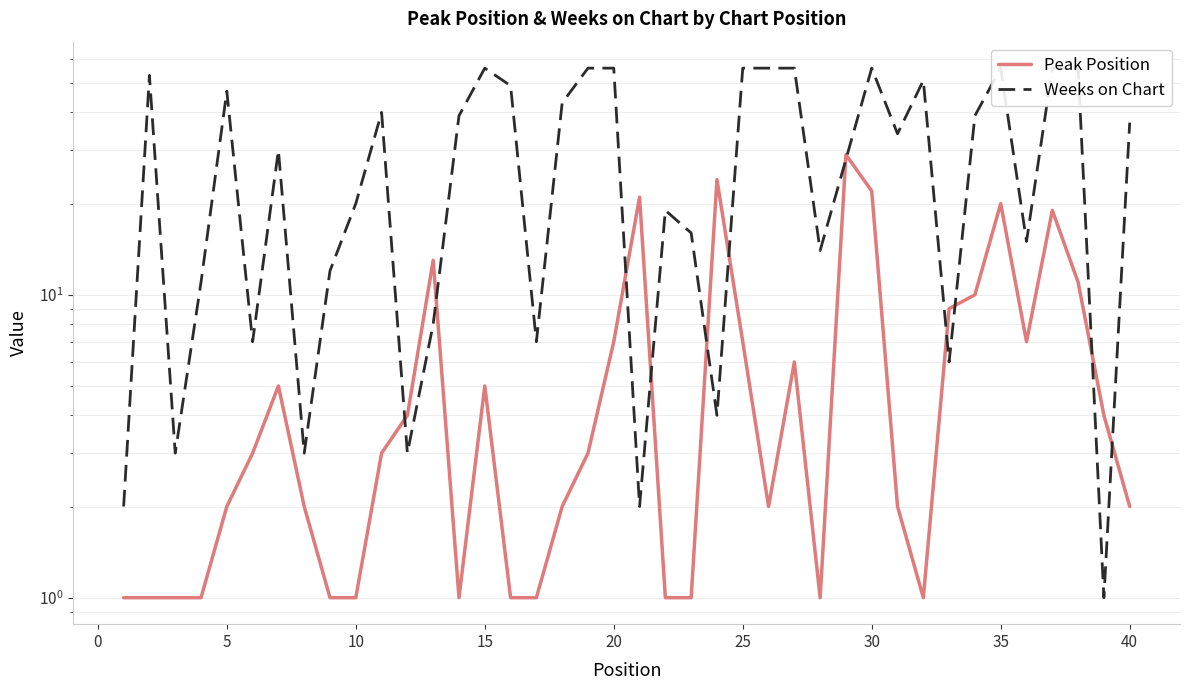

What is the maximum value for Weeks on Chart?

56